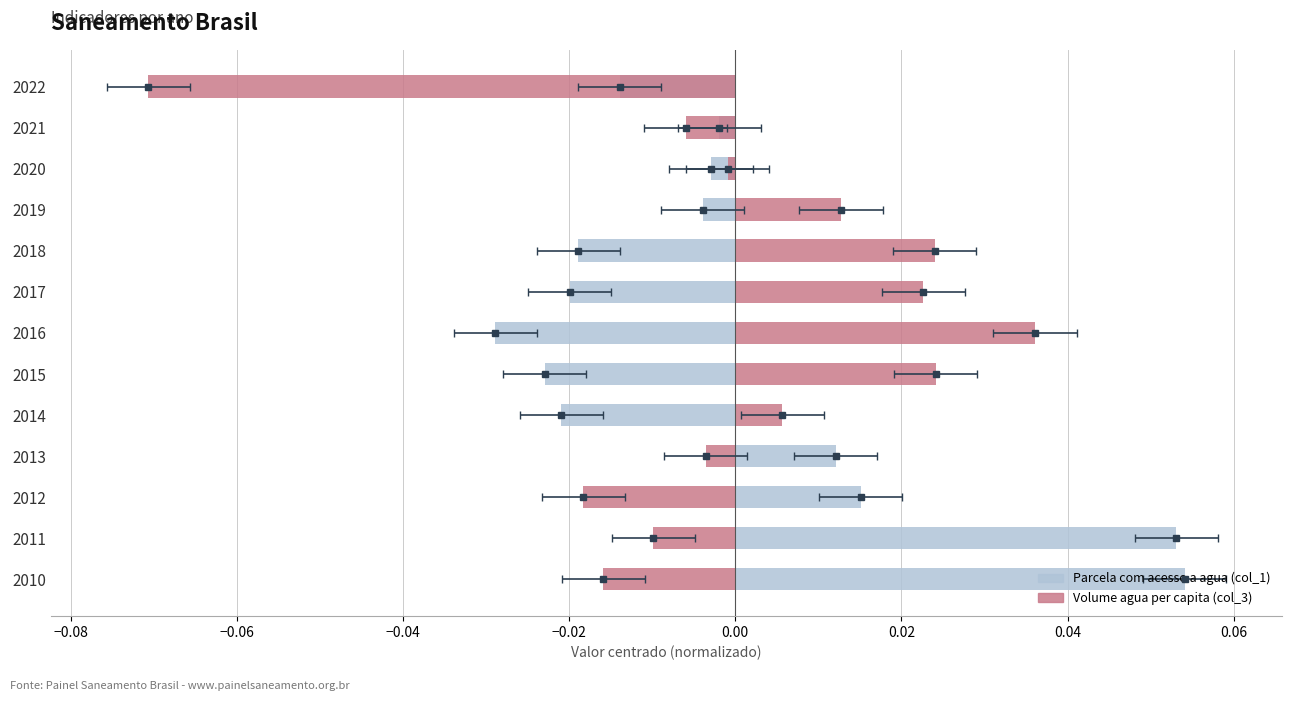

Rank the series by their maximum value, from highest to lowest.

Parcela com acesso a agua (col_1), Volume agua per capita (col_3)